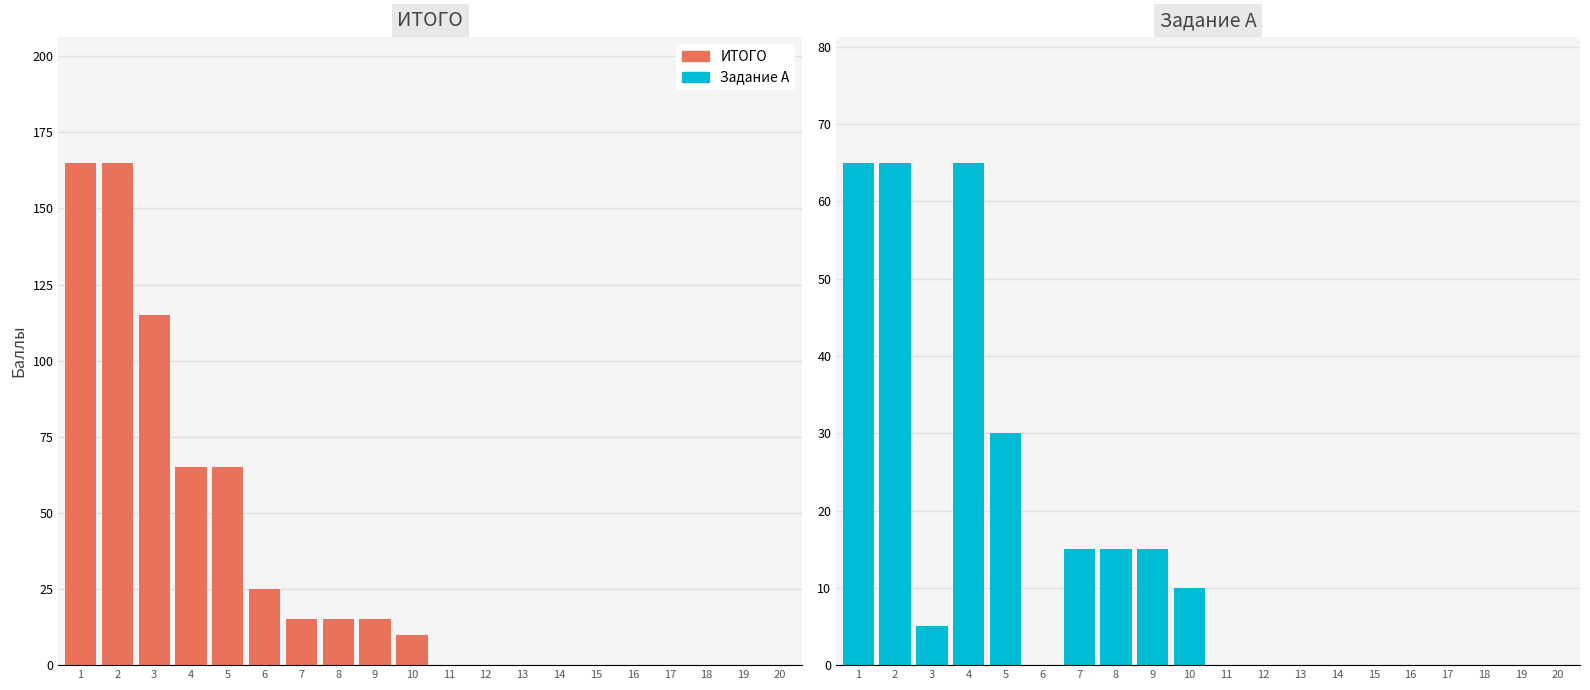

Which has a higher value, 10 or 11?

10